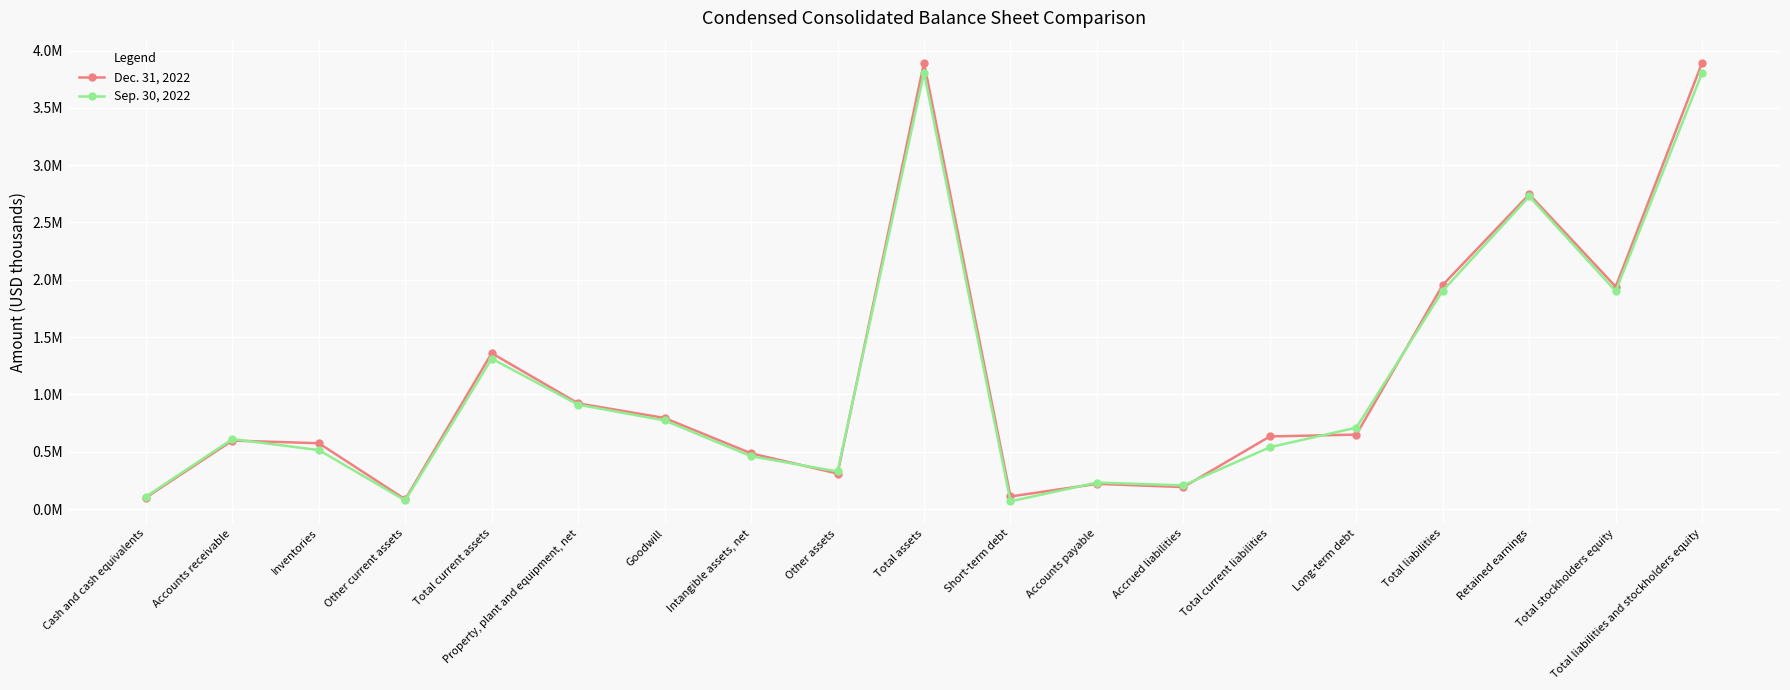

The Dec. 31, 2022 series shows 159392 at Short-term debt. True or false?

False